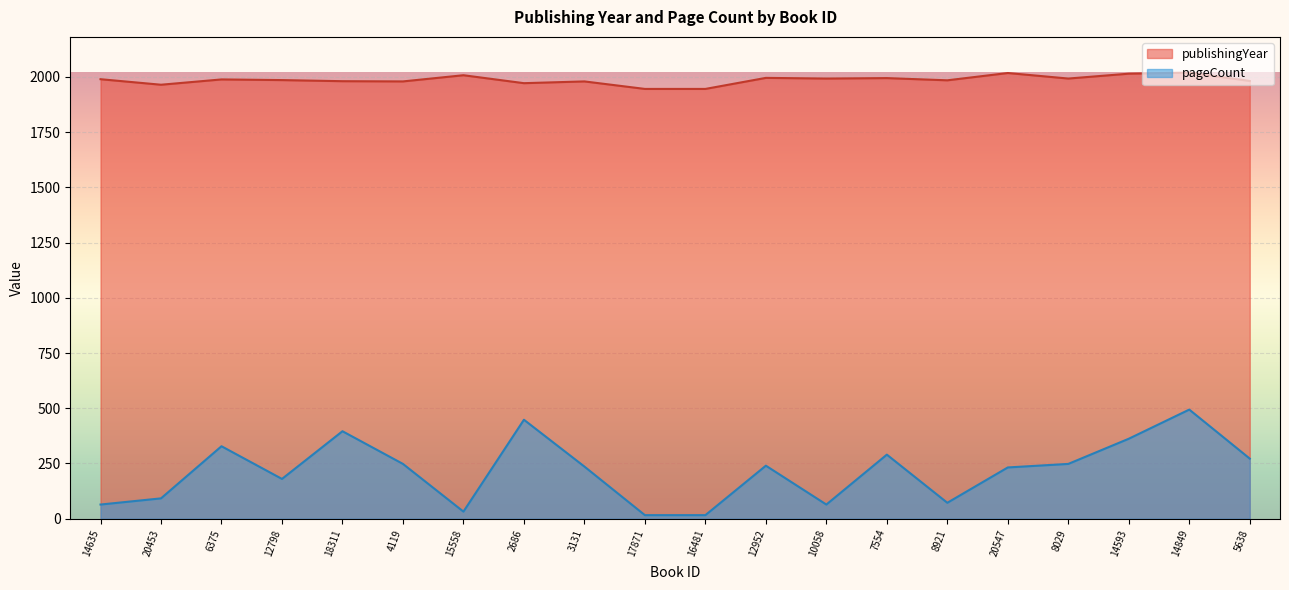

At 16481, list the series in order from largest to smallest.

publishingYear, pageCount